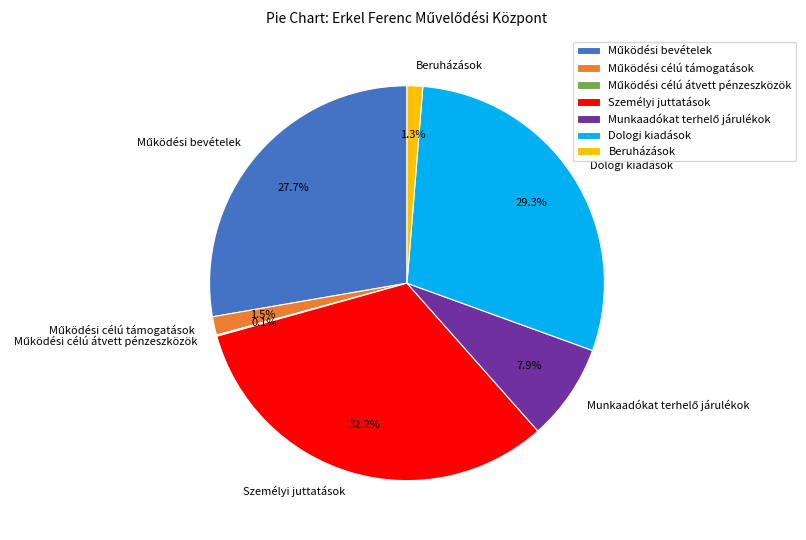

Is there a majority slice in this chart?

No